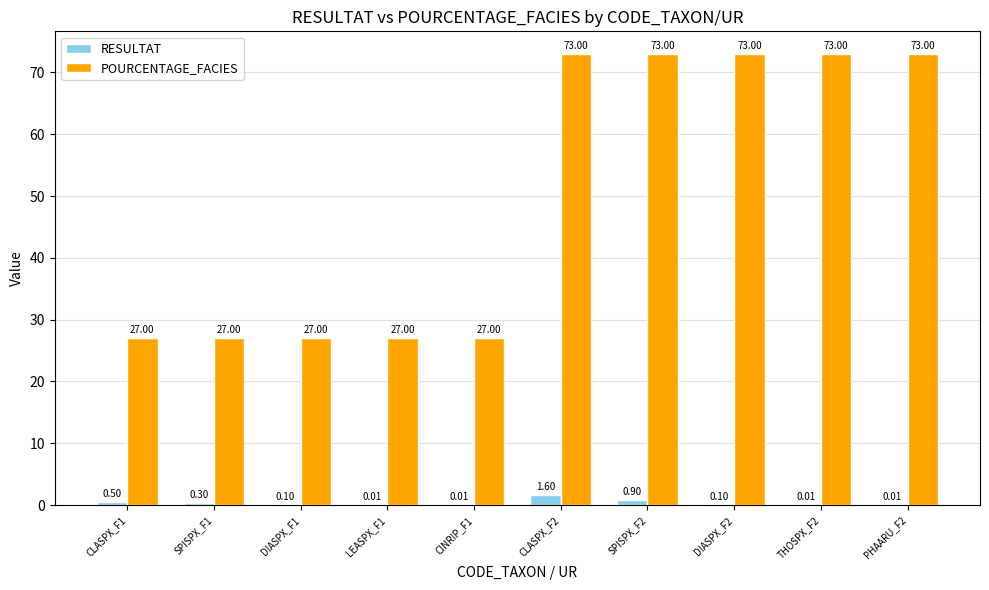

Does the chart contain stacked bars?

No